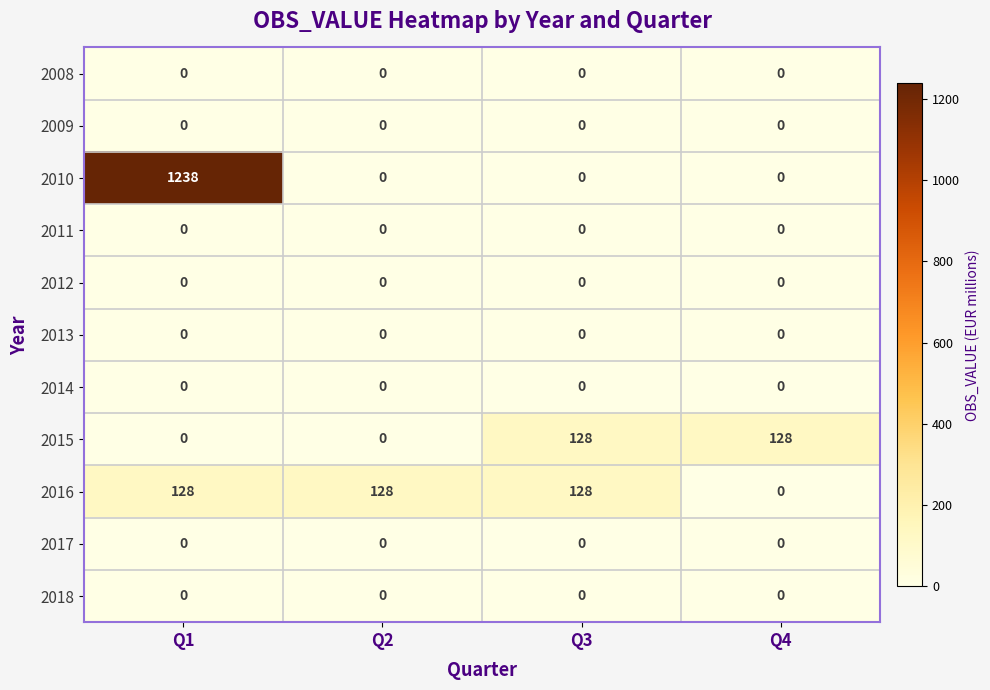

The 2015 series shows 203 at Q3. True or false?

False